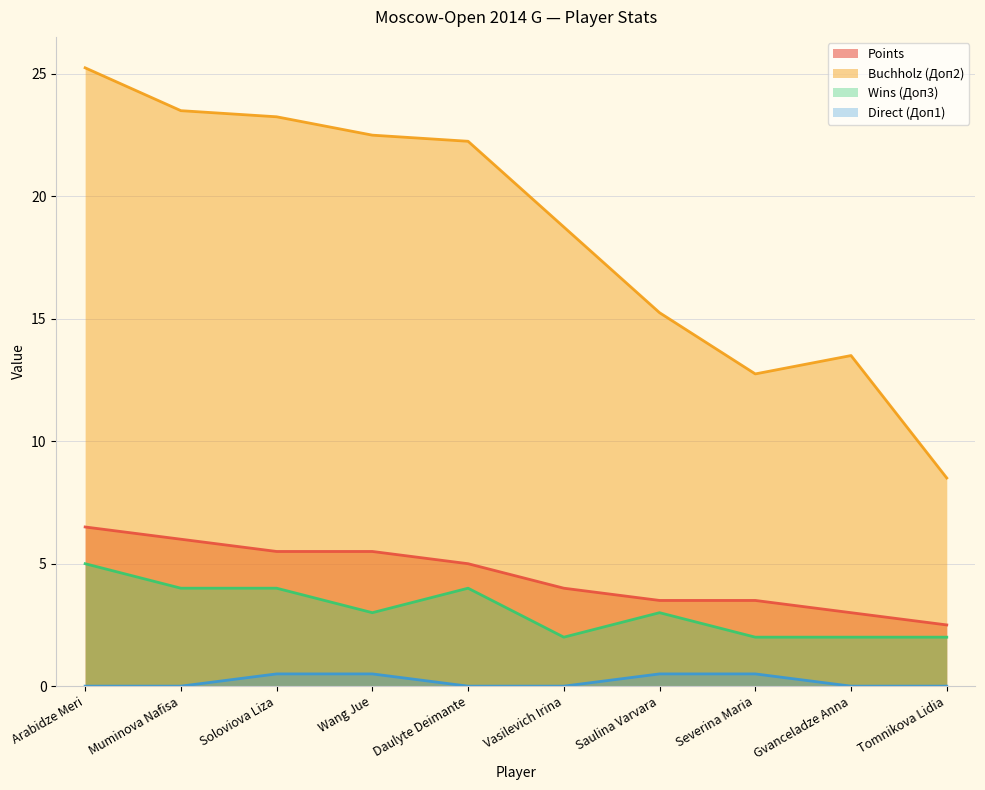

True or false: Buchholz (Доп2) has more than 2 points higher than both neighbors.

False